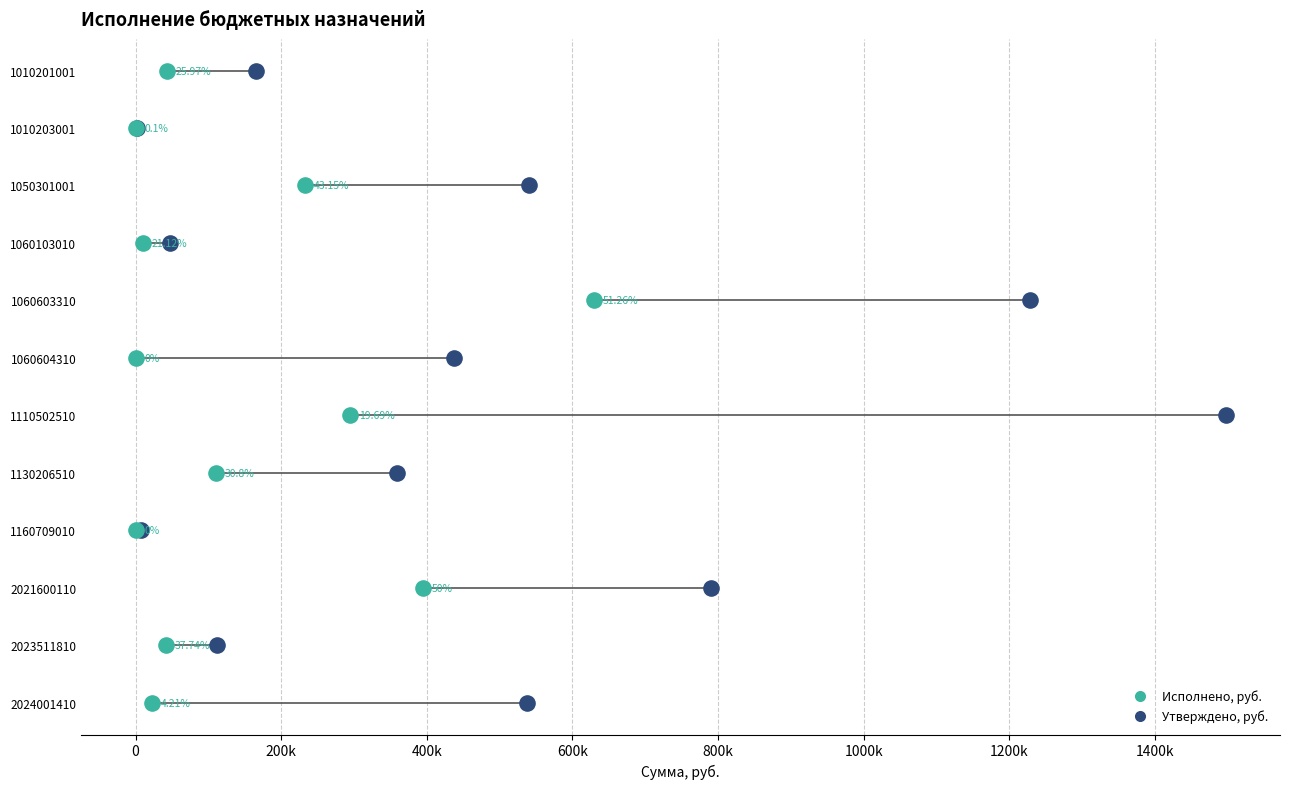

Which series reaches the maximum Y coordinate?

Утверждено, руб.